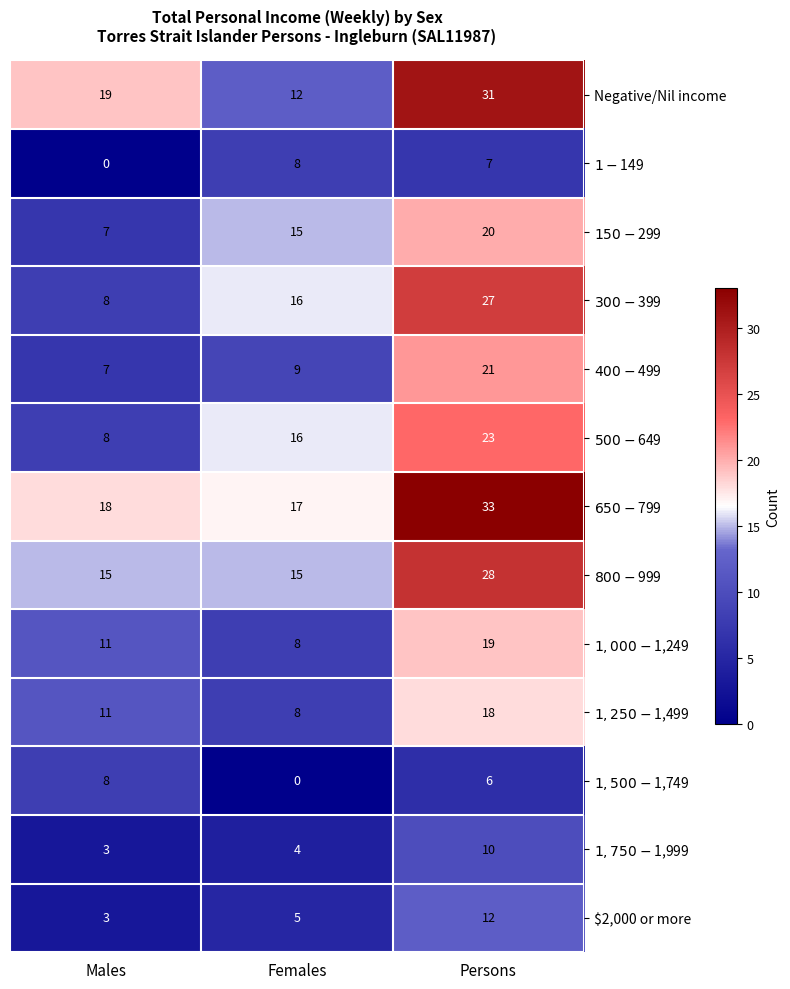

Which category has the highest value across all series?

Persons